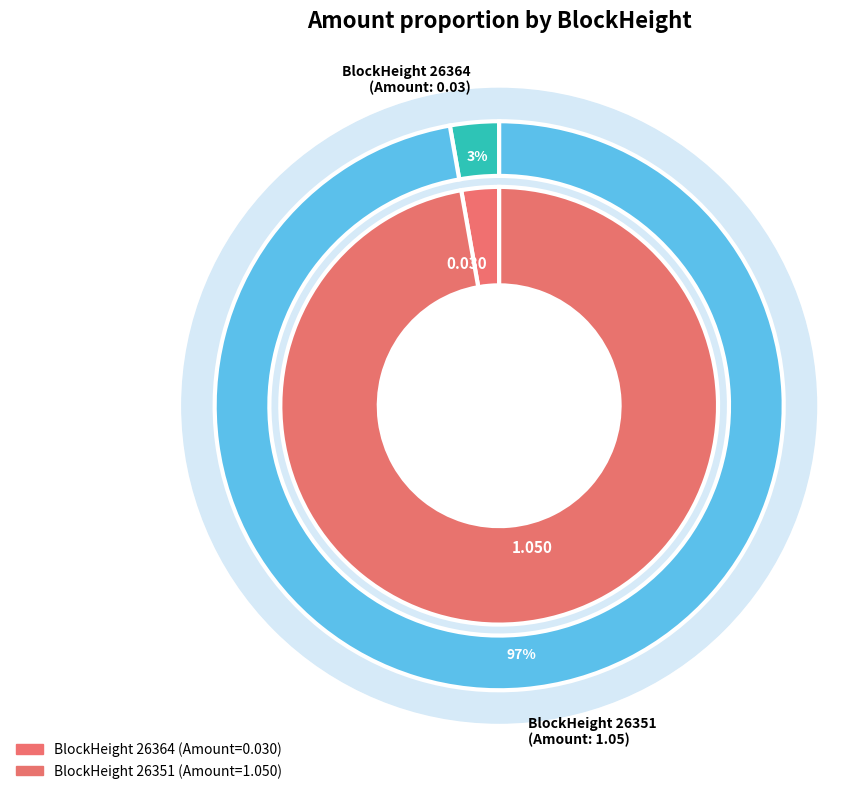

To the nearest percent, what is the average slice percentage?

50%